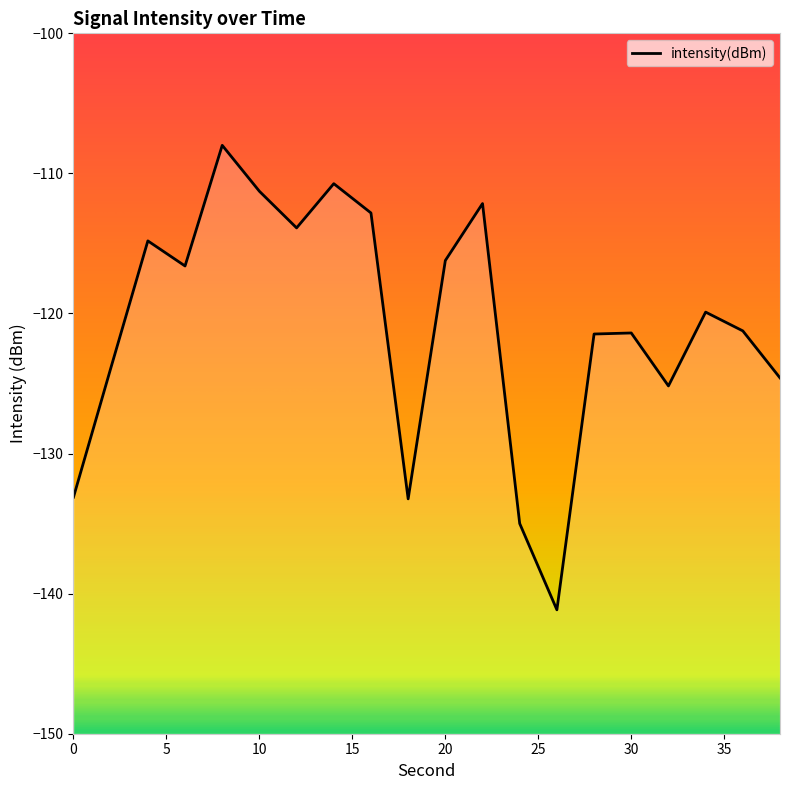

How many points are higher than both their immediate neighbors (excluding endpoints)?

6